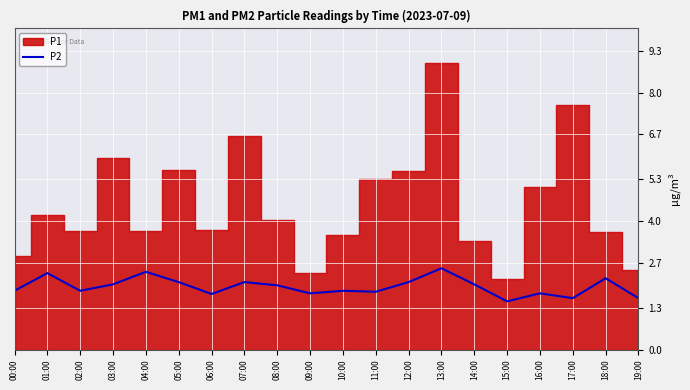

The chart shows a value of 2.4 at 04:00. True or false?

True